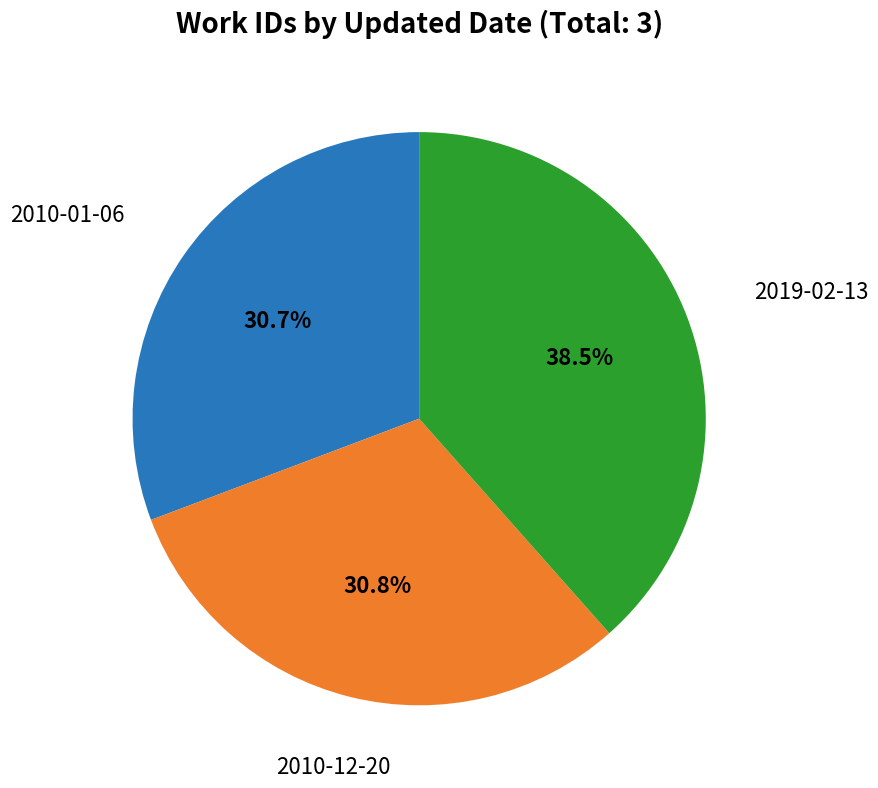

What is the total percentage of 2019-02-13 and 2010-01-06?

69.2%